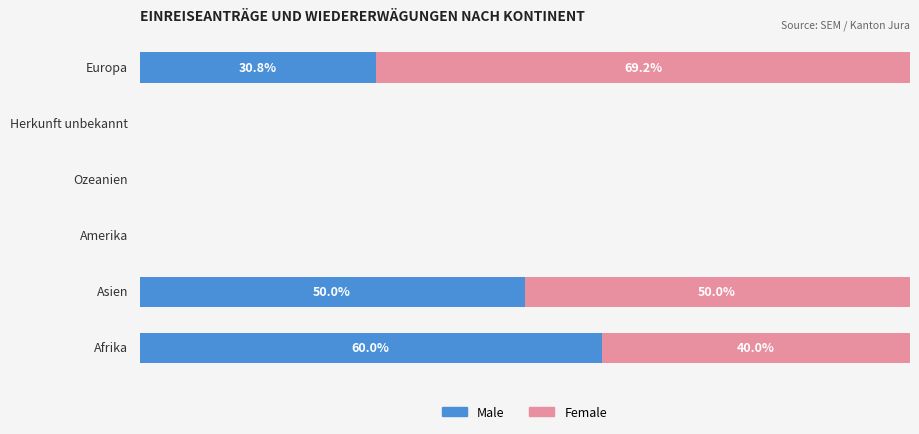

At how many categories does at least one series exceed 33?

3